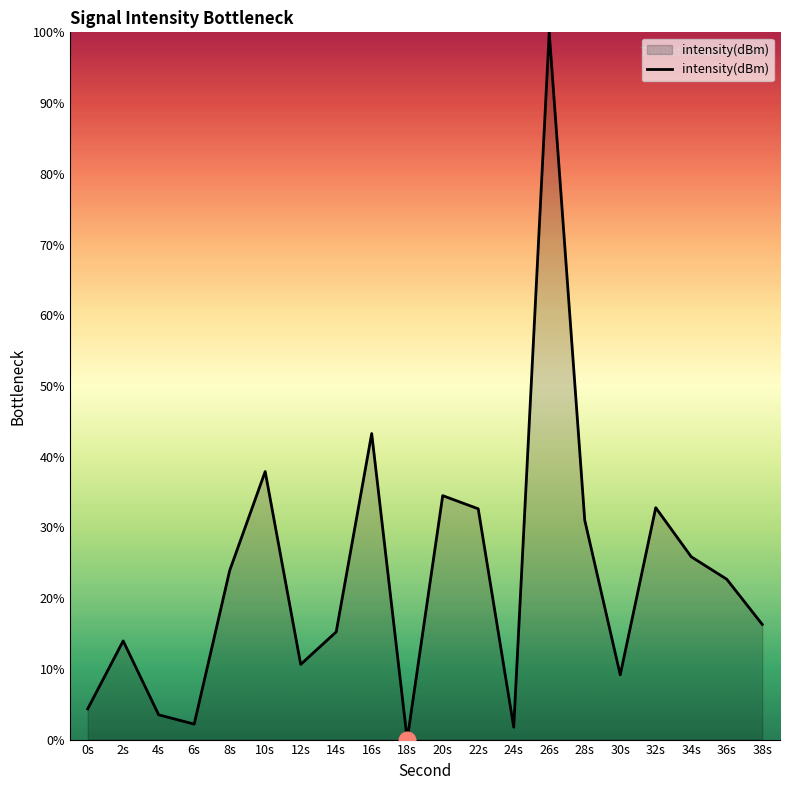

True or false: the data shows 23.9 at 8s.

True